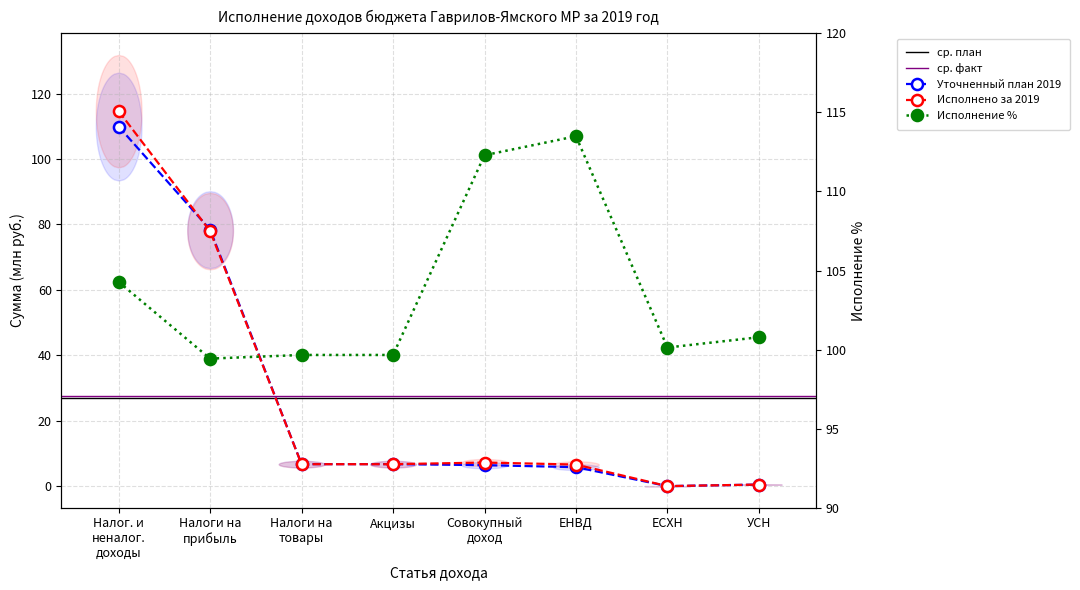

Which series has the largest range (max minus min)?

Исполнено 2019 (млн руб.)